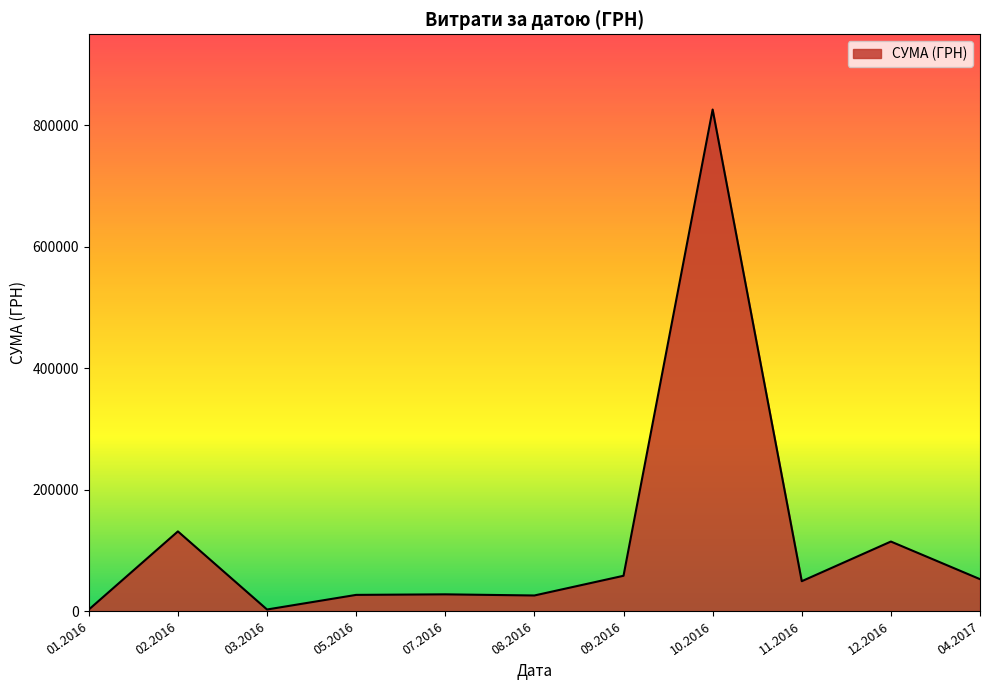

The value at 10.2016 is 825750.2. True or false?

True